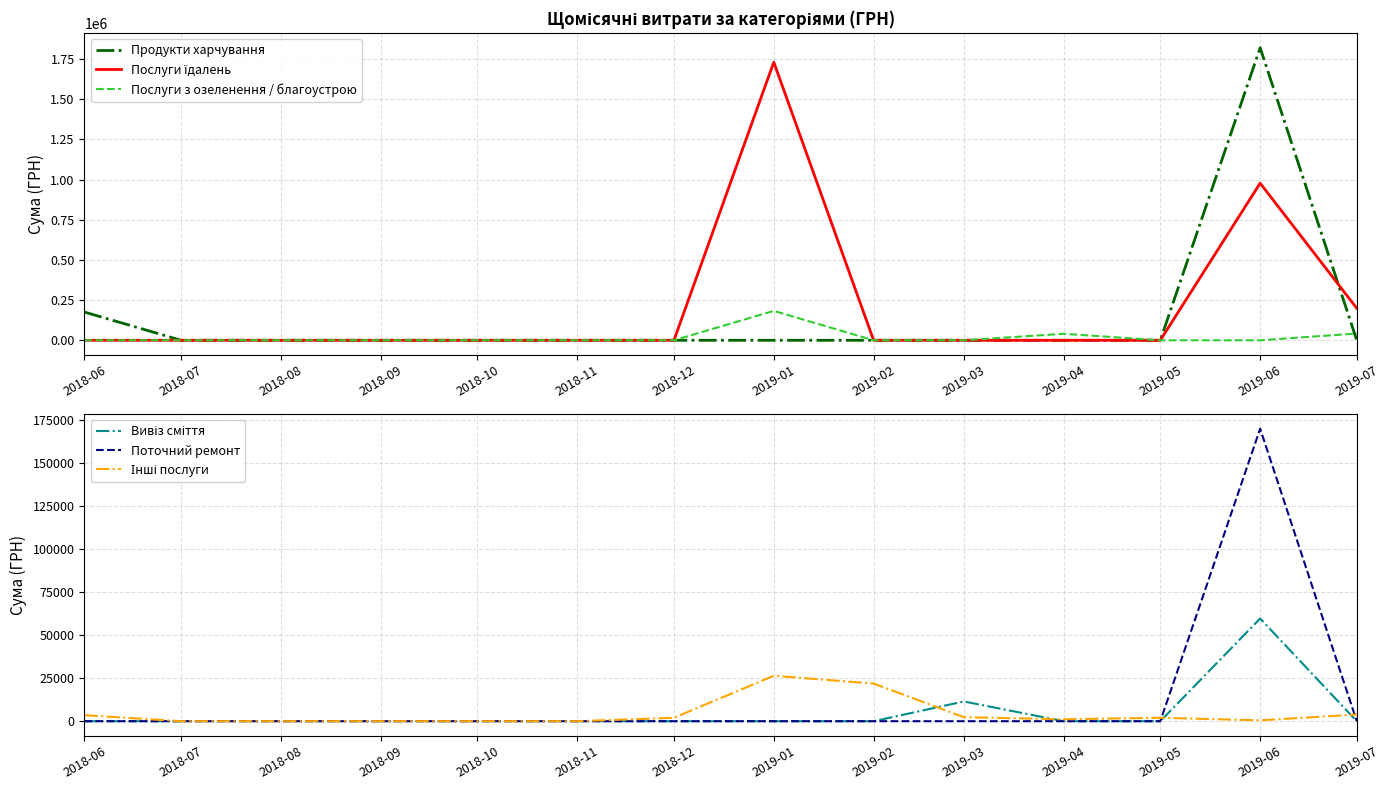

List the series in order of their peak value, highest first.

Продукти харчування, Послуги їдалень, Послуги з озеленення / благоустрою, Поточний ремонт, Вивіз сміття, Інші послуги